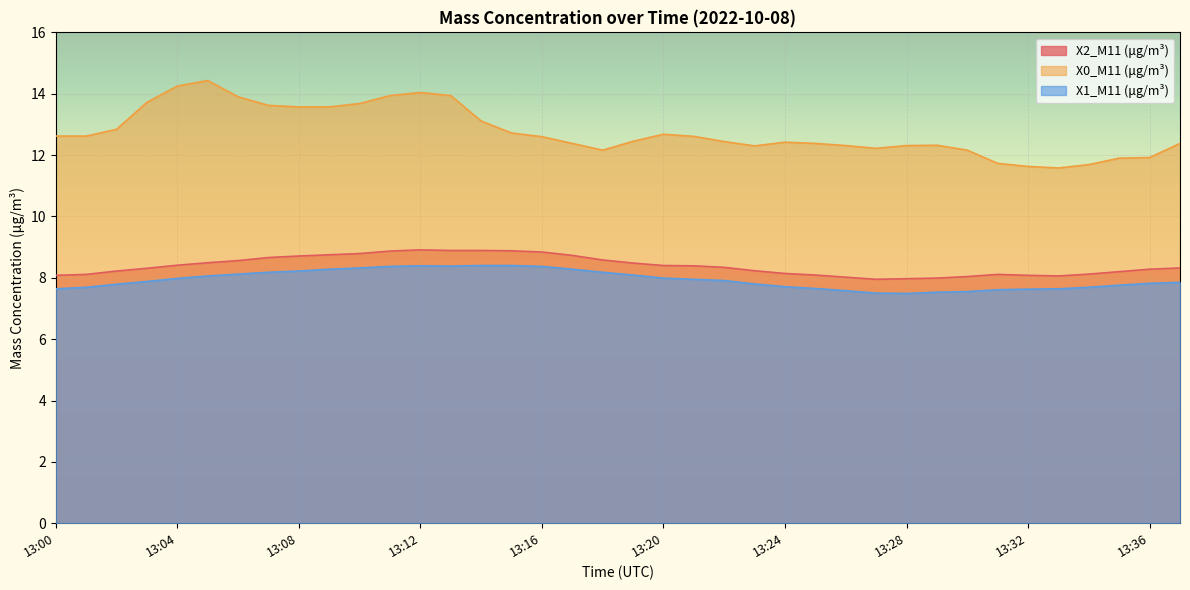

What is the total value across all series at 13:06?

30.6